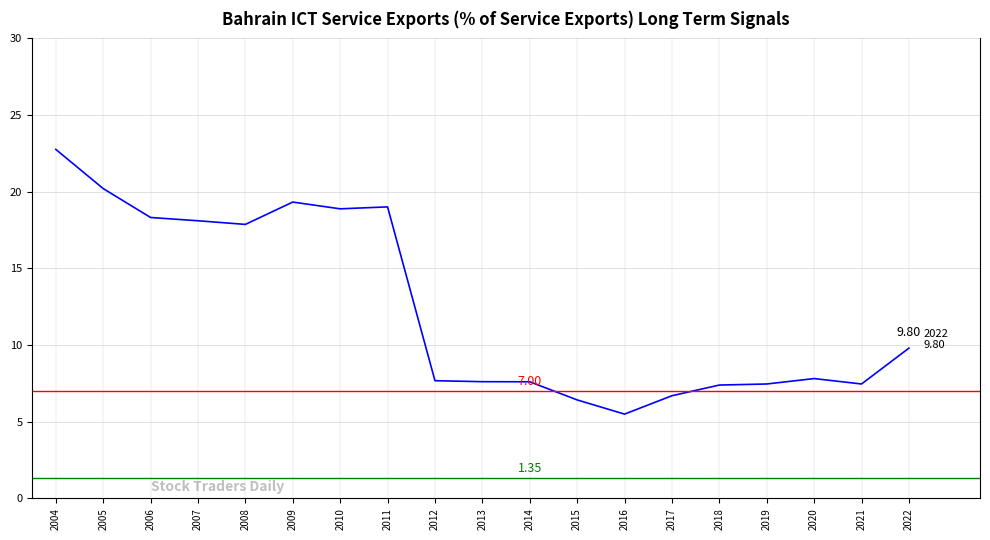

Which category has the highest value across all series?

2004